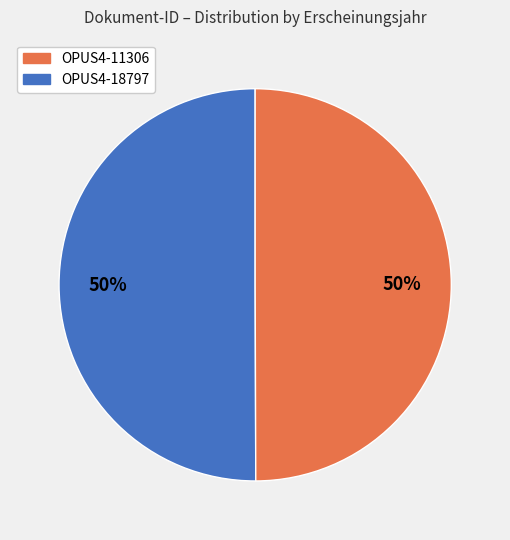

To the nearest percent, what is the average slice percentage?

50%